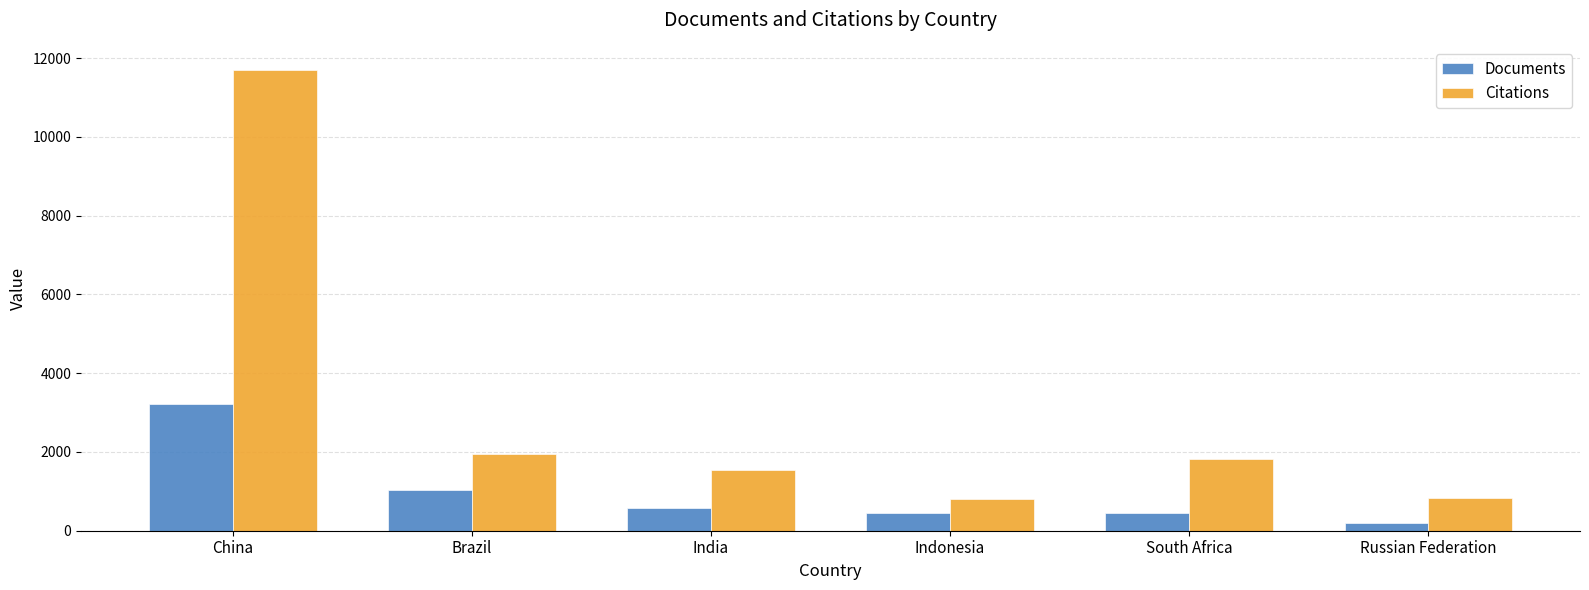

Which series changed the most between Brazil and Russian Federation?

Citations